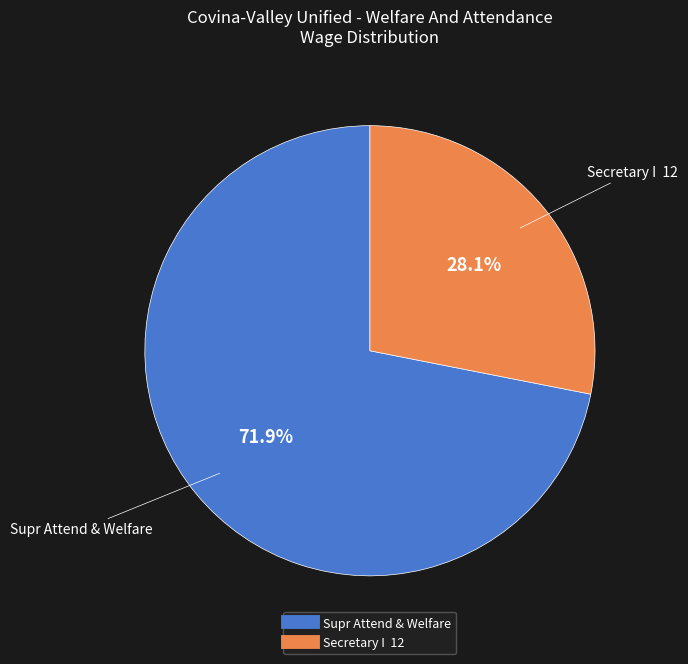

Combined, do Secretary I 12 and Supr Attend & Welfare account for over 50%?

Yes